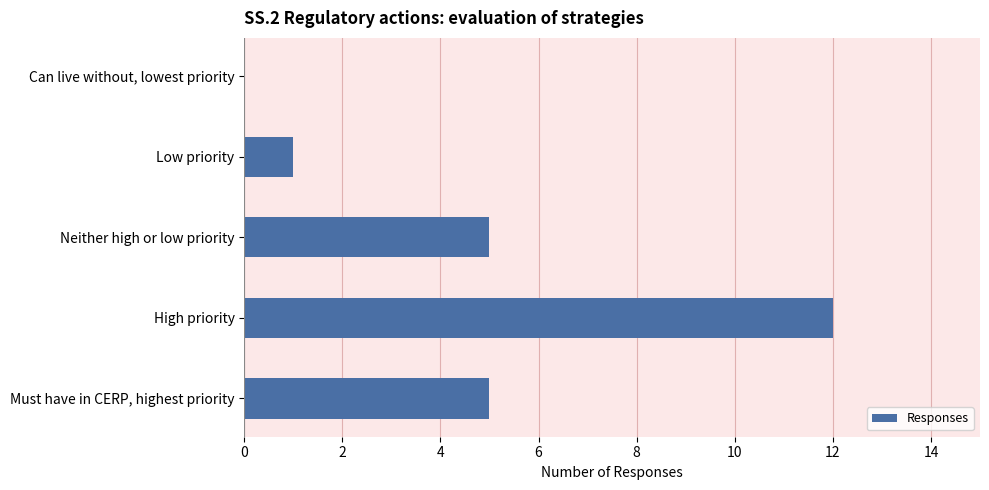

Count the number of data series in this chart.

1